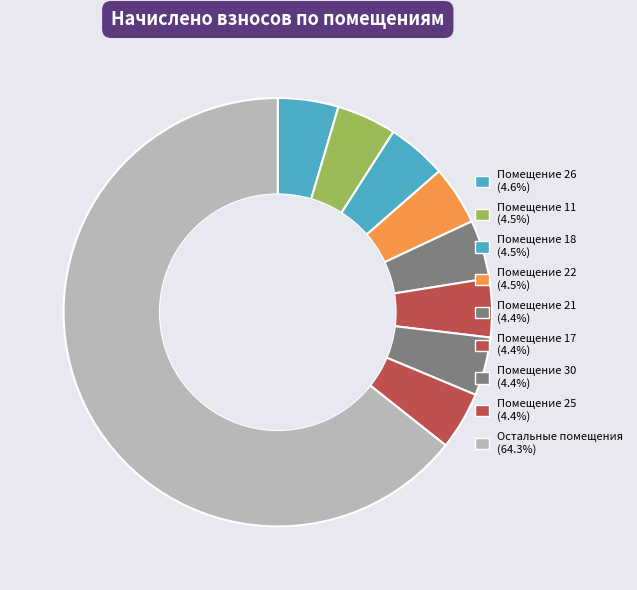

Count the number of slices in the pie.

9